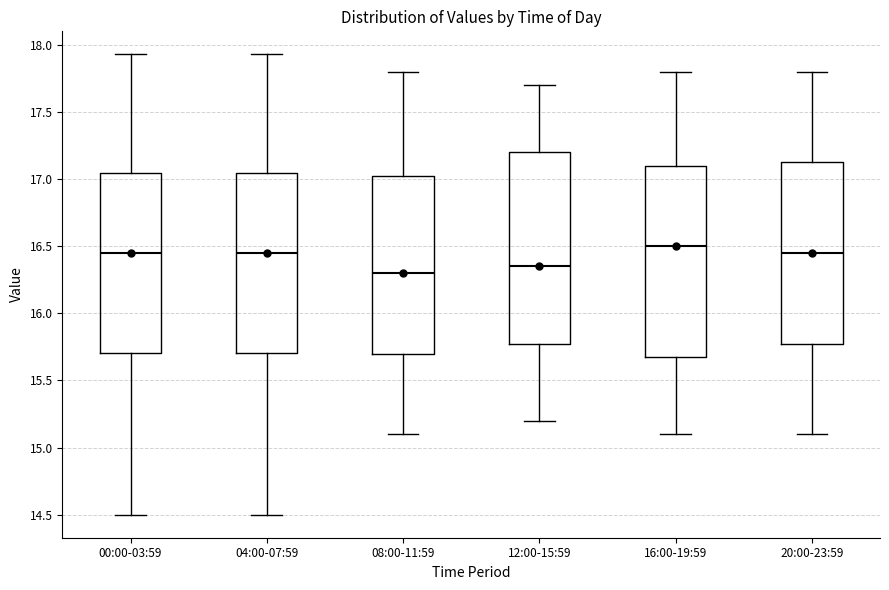

Reading left to right, transcribe this box plot: for each box, give where its median line is, the range the box spans, and where its two whiskers end, as read against the y-axis. The values are not printed on the chart, so give them approximately, as read against the axis.

00:00-03:59: median 16.45, box 15.70 to 17.05, whiskers 14.50 to 17.95
04:00-07:59: median 16.45, box 15.70 to 17.05, whiskers 14.50 to 17.95
08:00-11:59: median 16.30, box 15.70 to 17.05, whiskers 15.10 to 17.80
12:00-15:59: median 16.35, box 15.80 to 17.20, whiskers 15.20 to 17.70
16:00-19:59: median 16.50, box 15.70 to 17.10, whiskers 15.10 to 17.80
20:00-23:59: median 16.45, box 15.80 to 17.15, whiskers 15.10 to 17.80